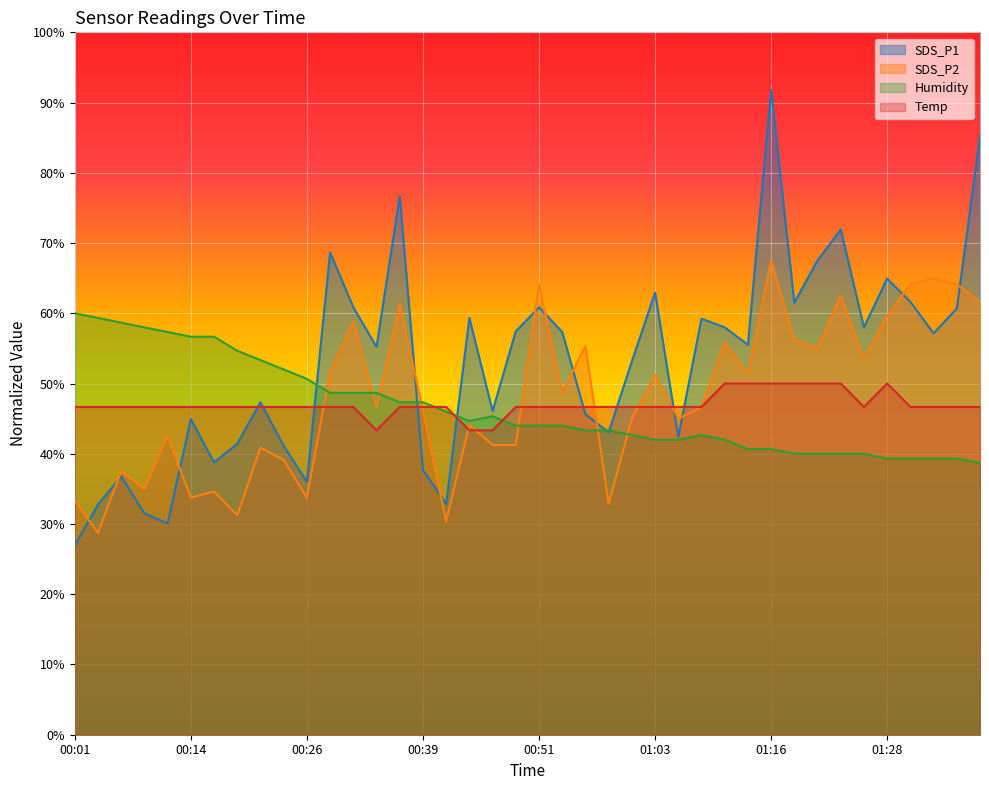

What is the sum of all SDS_P1 values?

2121.0